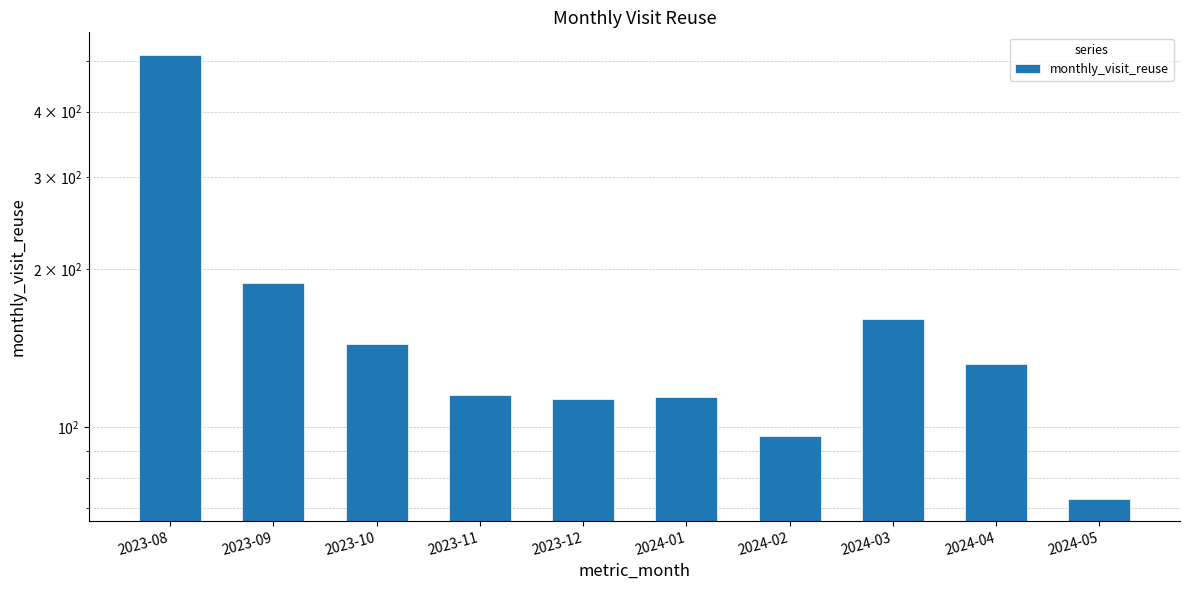

Reading right to left, extract all data points from this chart.

2024-05=73	2024-04=132	2024-03=161	2024-02=96	2024-01=114	2023-12=113	2023-11=115	2023-10=144	2023-09=188	2023-08=514